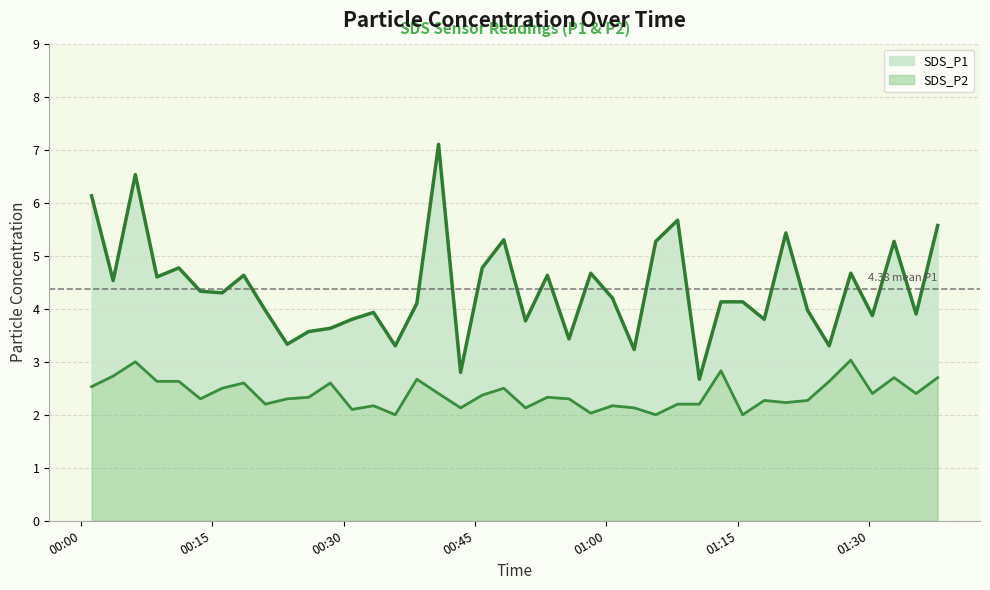

Where does the SDS_P1 series first go above 4?

2022/02/27 00:01:11